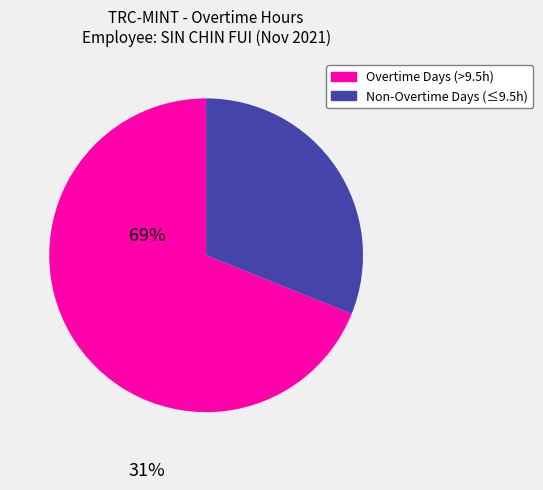

Is there a majority slice in this chart?

Yes